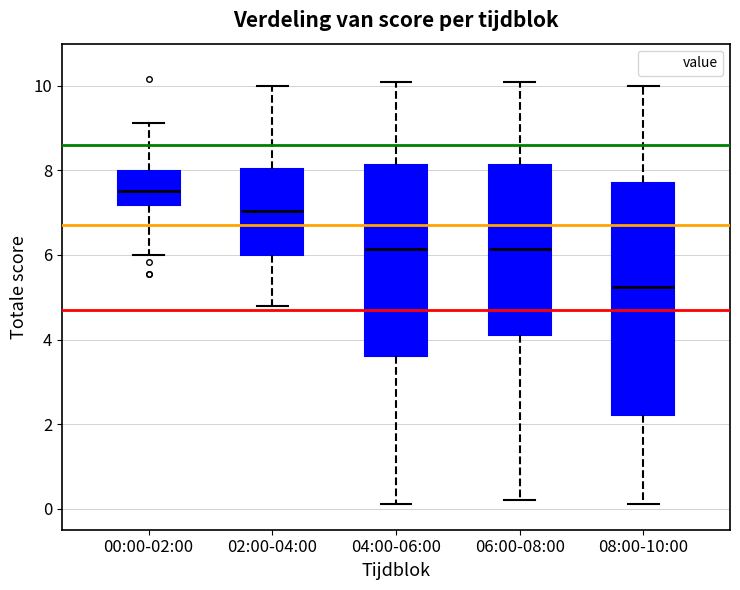

Where is the upper edge of the box for 02:00-04:00 on the y-axis? The values are not printed on the chart, so give them approximately, as read against the axis.

8.0